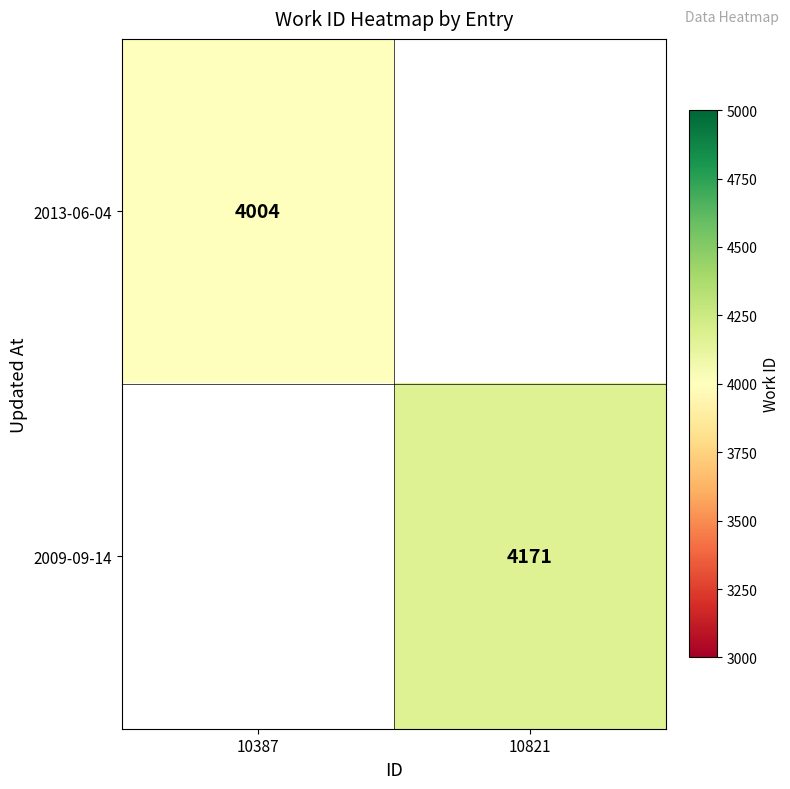

Is it true that 2009-09-14 equals 4171 at 10821?

True